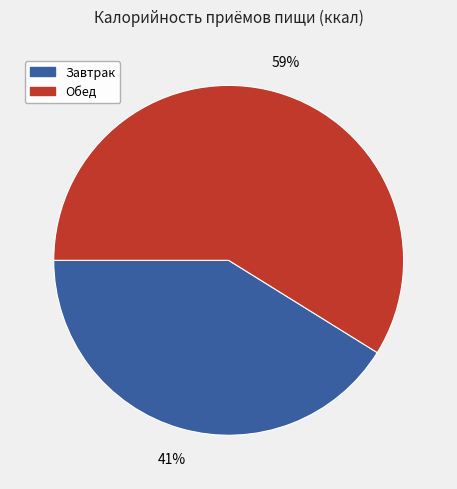

True or false: Завтрак accounts for 41% of the total.

True